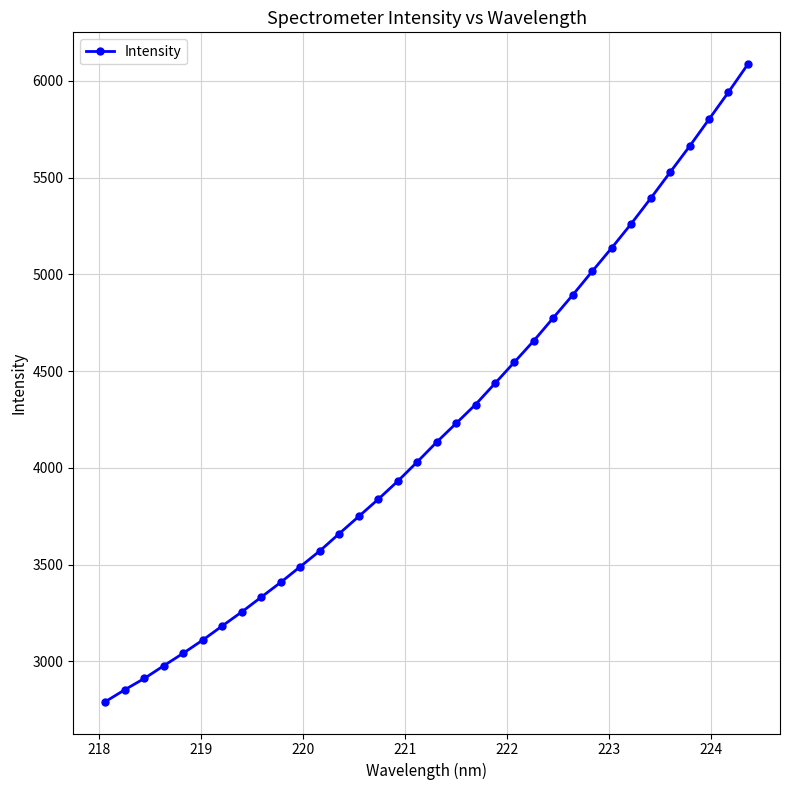

What is the average value?

4204.6